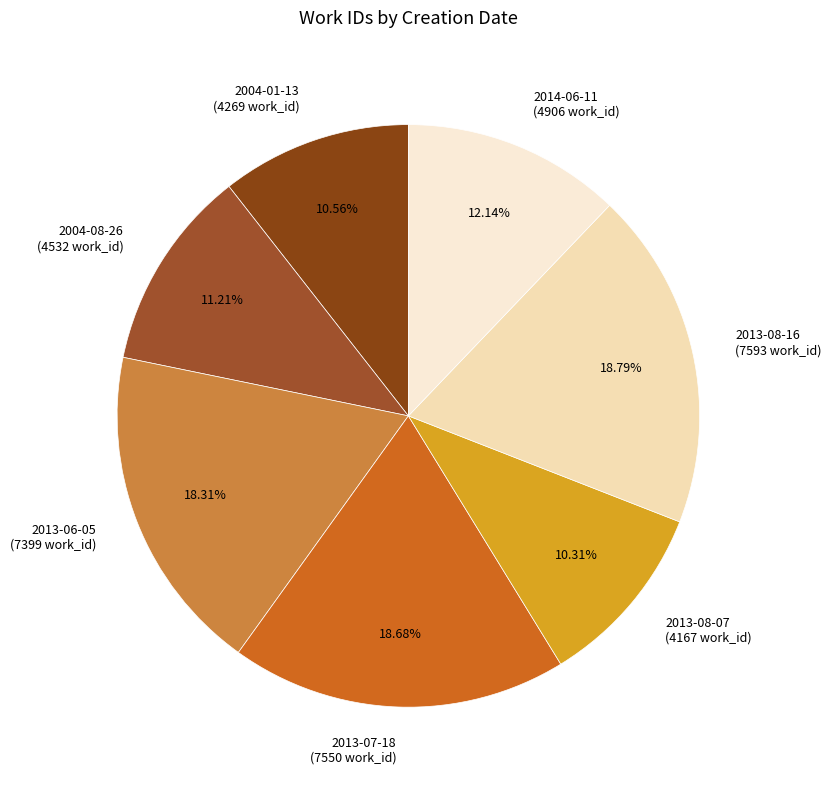

Is 2013-08-16 the majority of the pie?

No